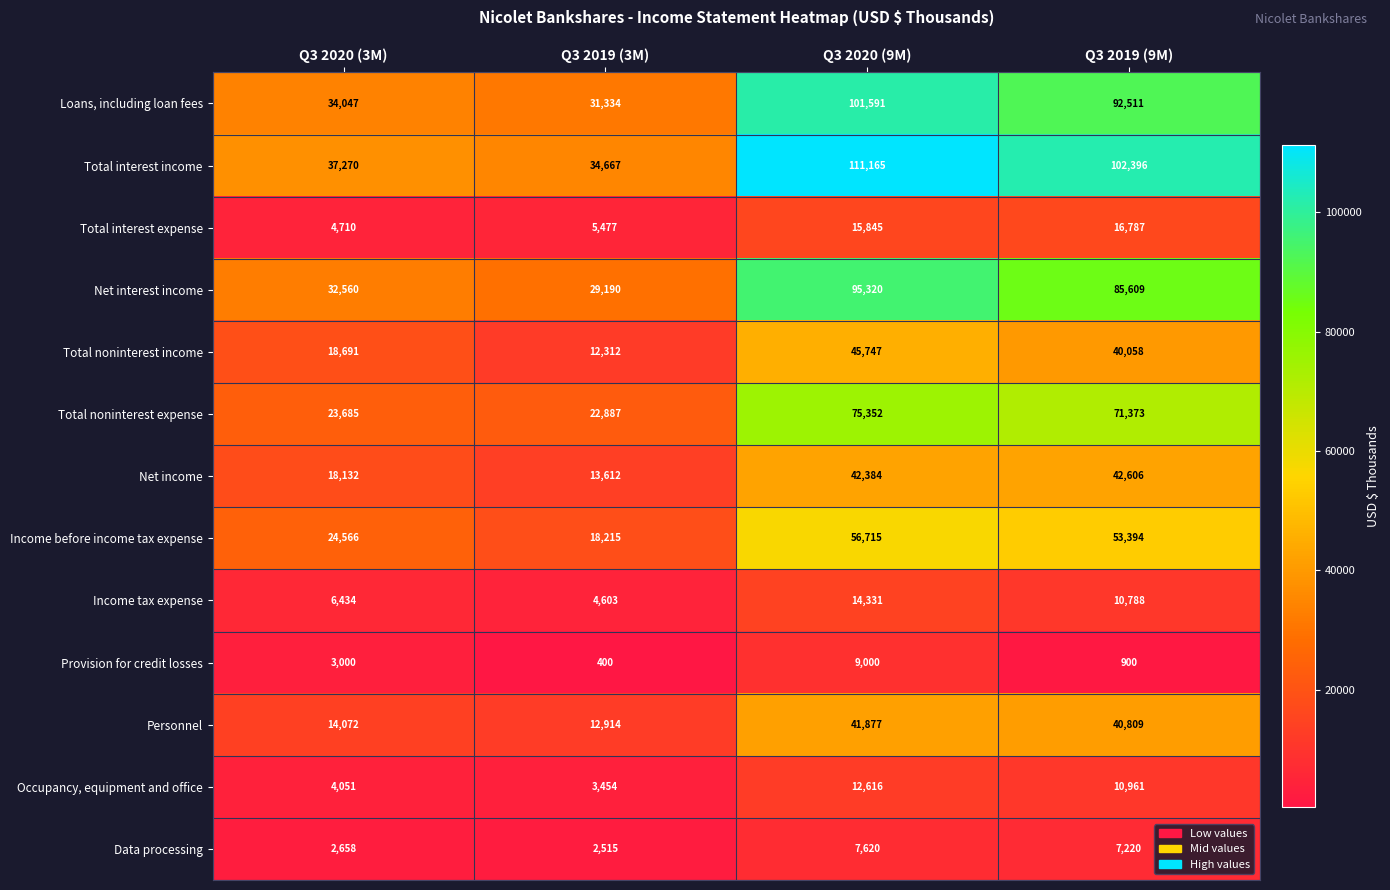

What is the sum of all Net income values?

116734